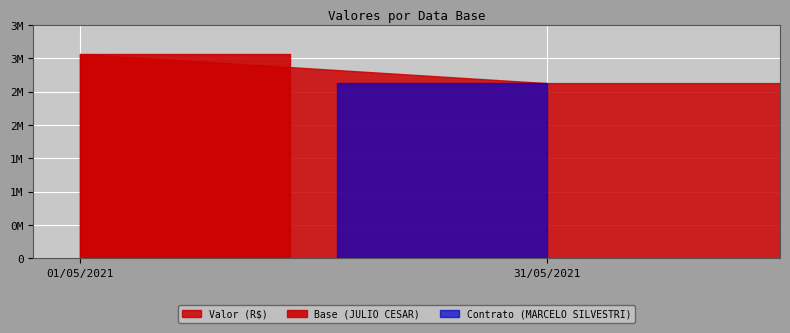

Which label corresponds to the largest value in the chart?

01/05/2021